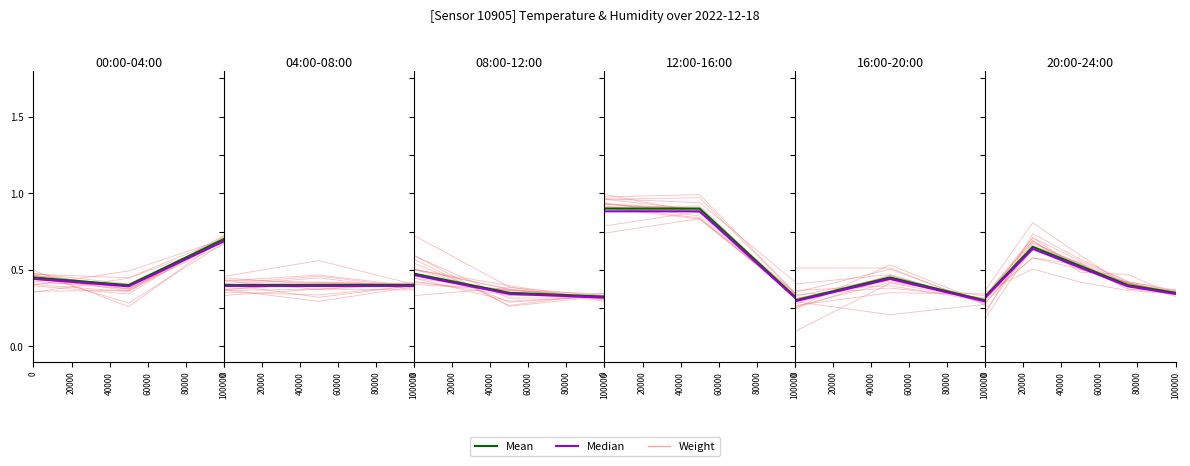

Is this an area chart (filled region under the line)?

No